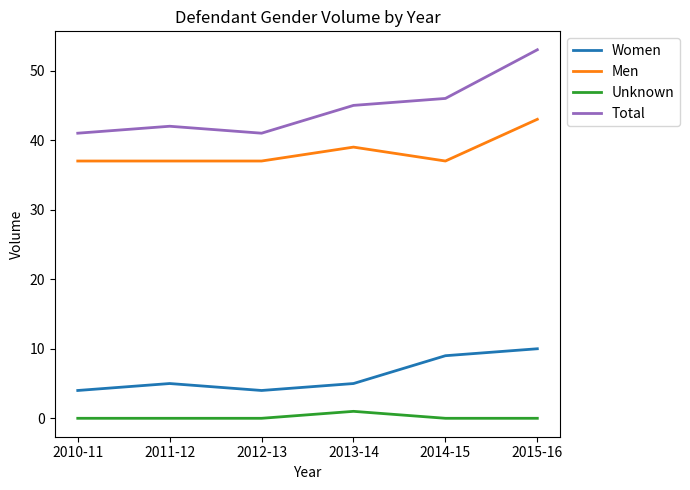

How many lines are shown in the chart?

4